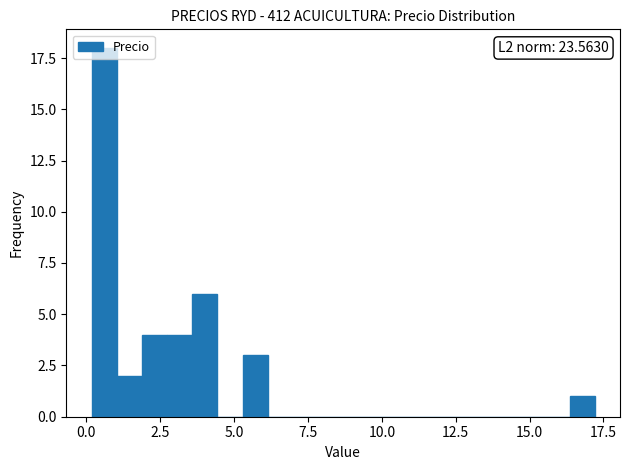

Read against the x-axis, roughly where is the centre of the tallest bar?

0.5